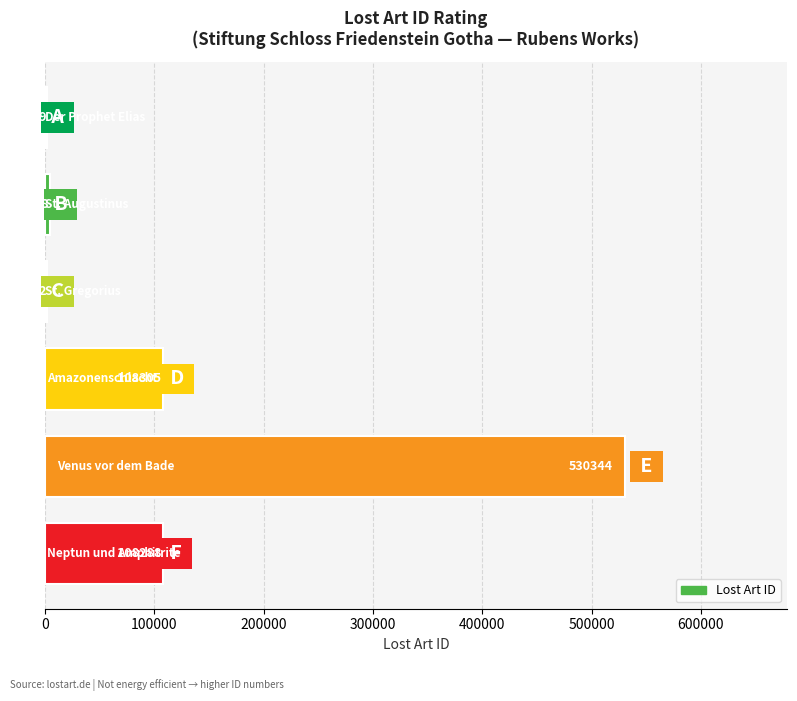

How many categories are shown in the chart?

6